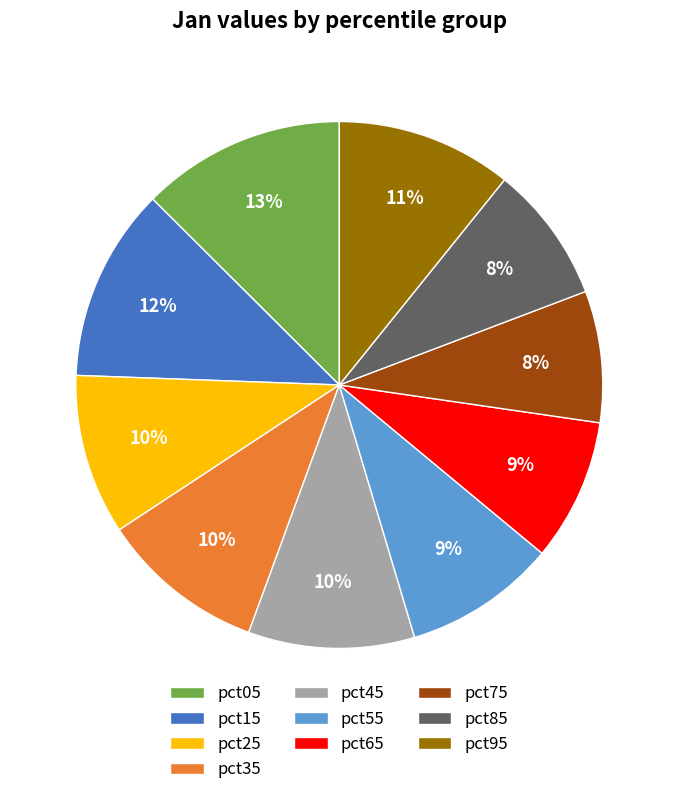

To the nearest percent, what portion does pct45 represent?

10%